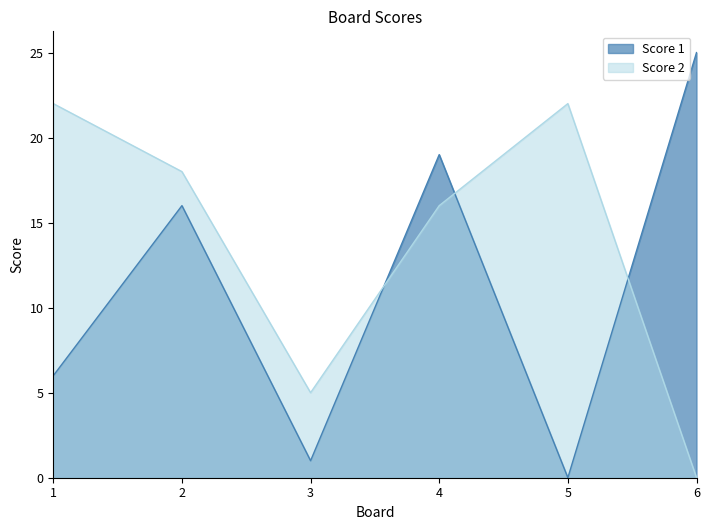

True or false: Score 1 and Score 2 intersect in this chart.

True